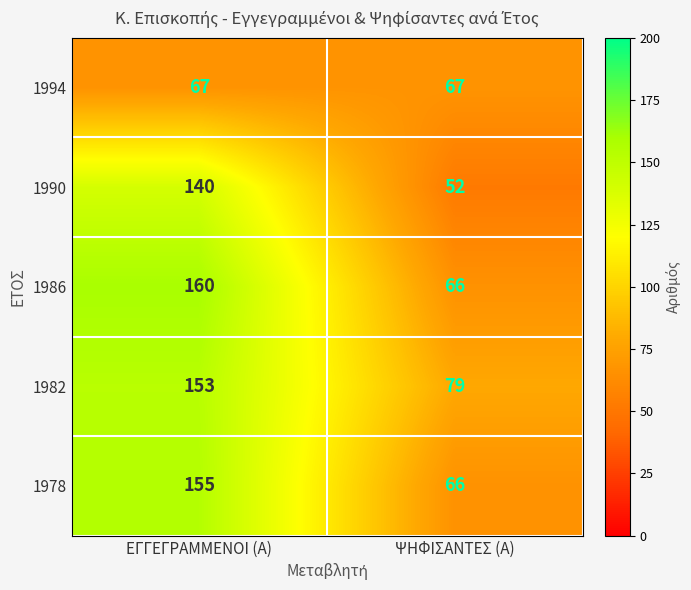

What is the difference between the maximum and minimum values in the 1978 series?

89